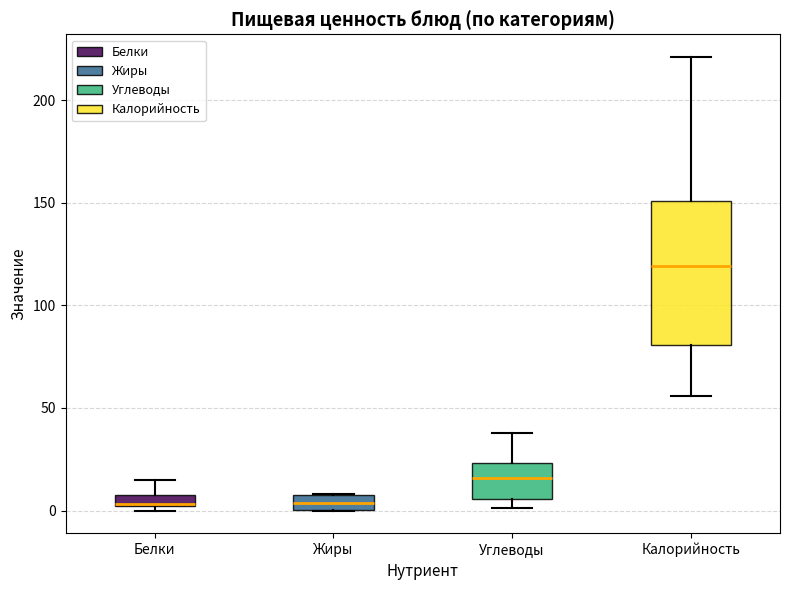

Where is the lower edge of the box for Жиры on the y-axis? The values are not printed on the chart, so give them approximately, as read against the axis.

0